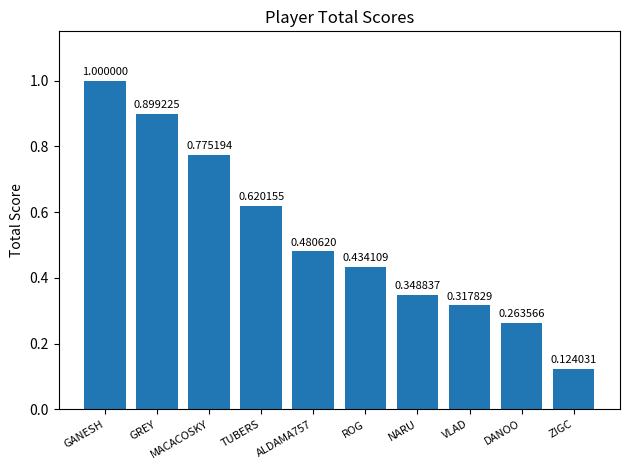

What is the greatest value displayed?

1.0